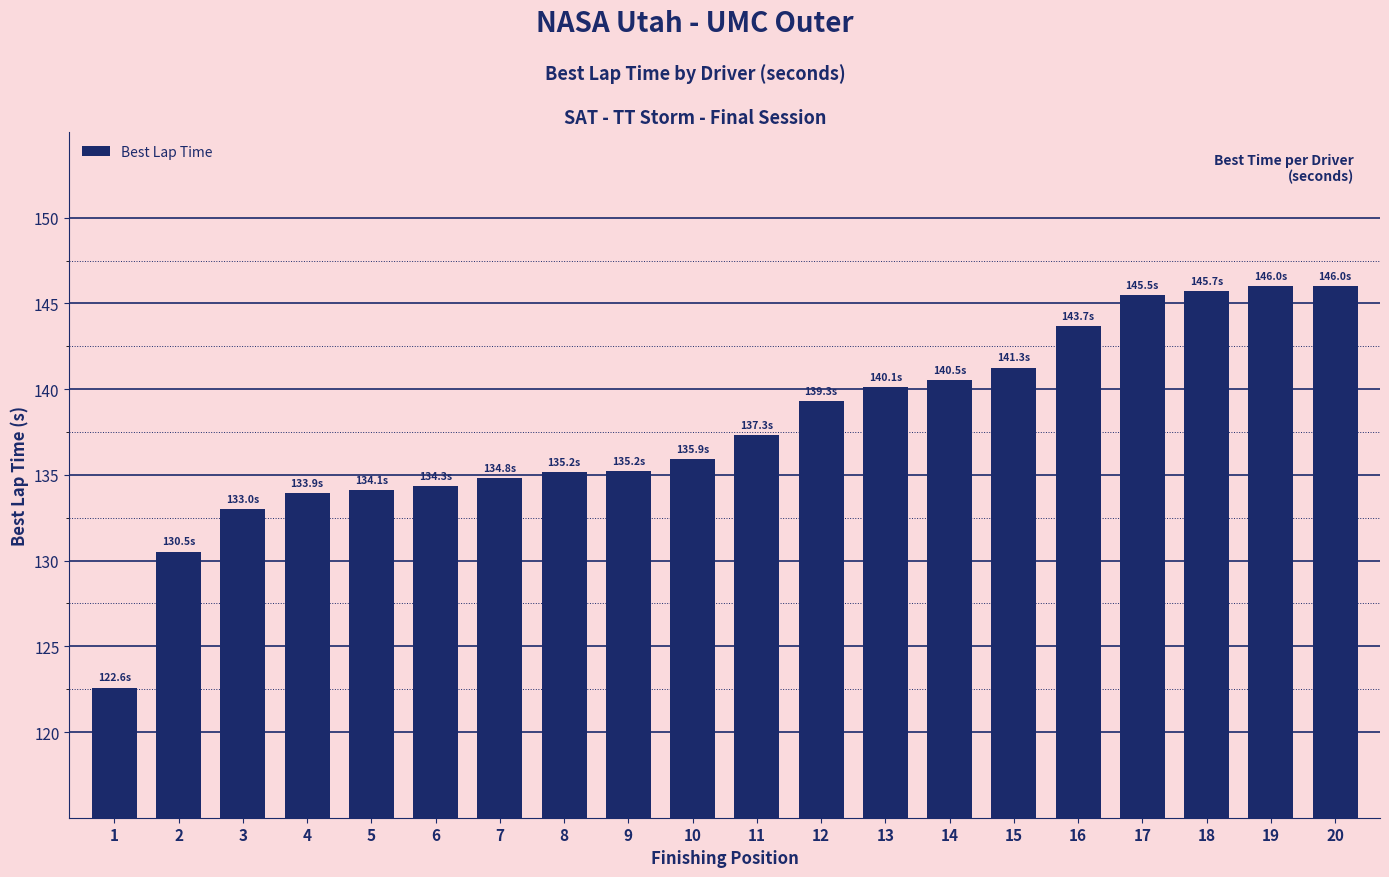

Reading right to left, list all the values displayed in this chart.

20=146.0	19=146.0	18=145.7	17=145.5	16=143.7	15=141.3	14=140.5	13=140.1	12=139.3	11=137.3	10=135.9	9=135.2	8=135.2	7=134.8	6=134.3	5=134.1	4=133.9	3=133.0	2=130.5	1=122.6